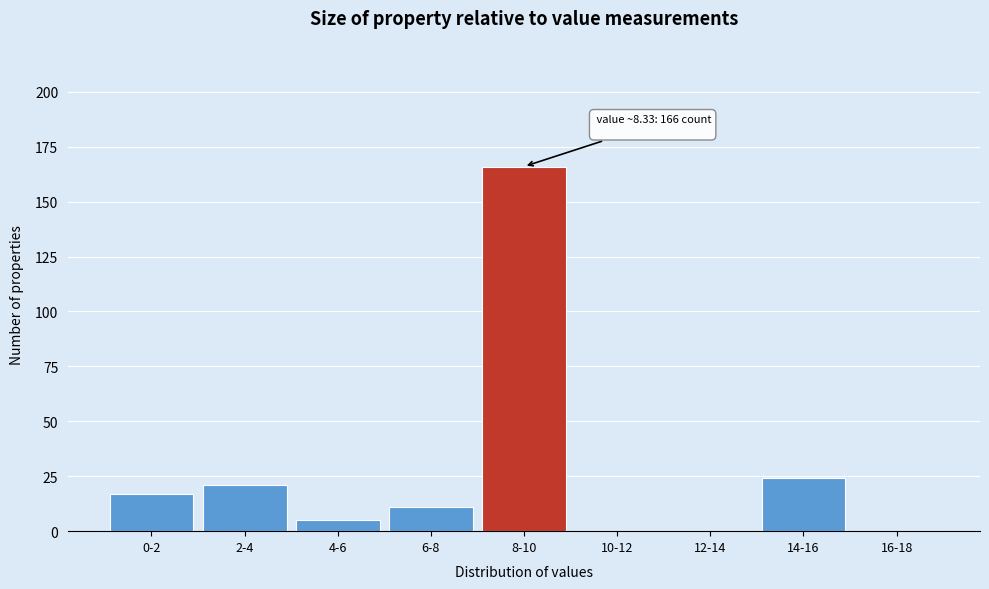

Reading left to right, extract all data points from this chart.

0-2=17	2-4=21	4-6=5	6-8=11	8-10=166	10-12=0	12-14=0	14-16=24	16-18=0